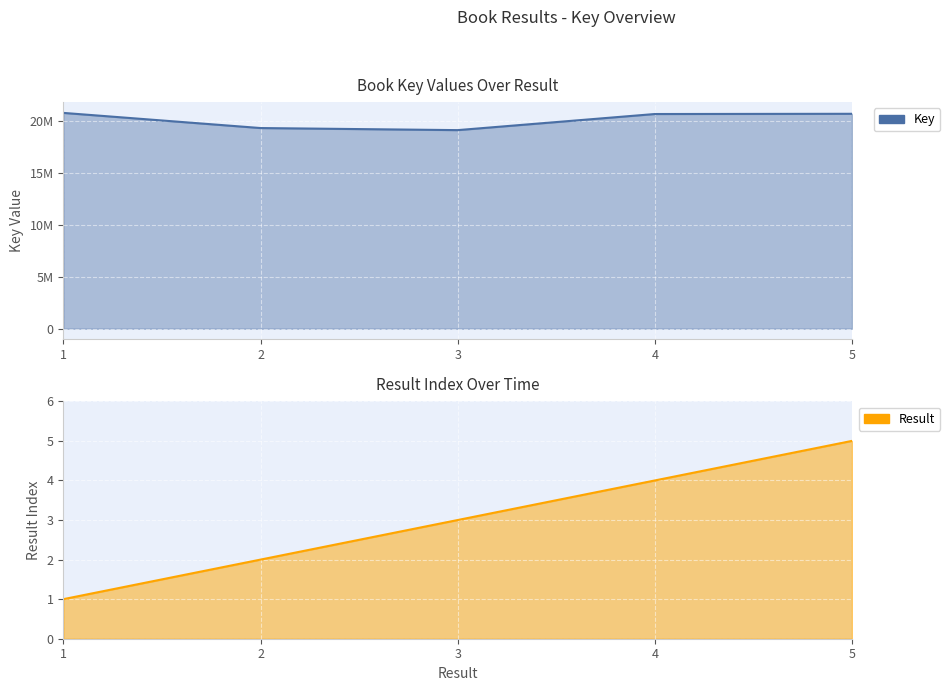

List the labels in order of Result value, largest first.

5, 4, 3, 2, 1